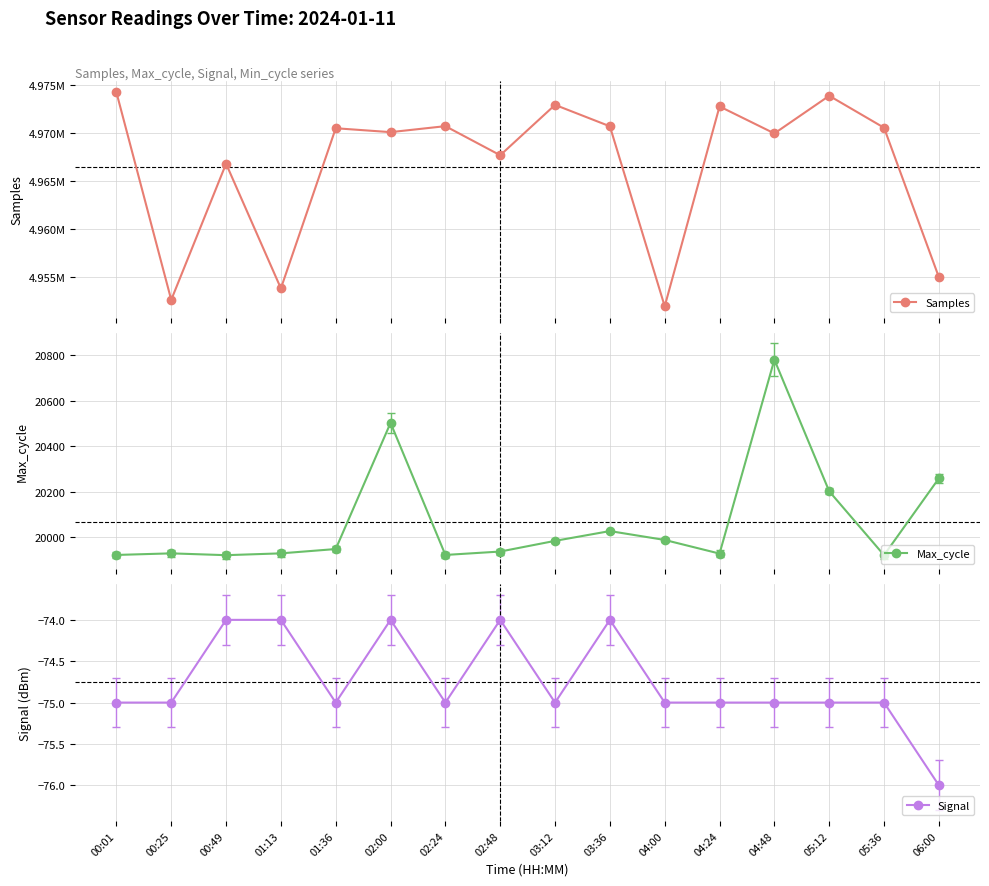

Reading right to left, transcribe all the data shown in this chart.

Samples: 06:00=4954952	05:36=4970514	05:12=4973843	04:48=4969921	04:24=4972733	04:00=4951922	03:36=4970665	03:12=4972895	02:48=4967649	02:24=4970680	02:00=4970056	01:36=4970462	01:13=4953785	00:49=4966767	00:25=4952587	00:01=4974206
Max_cycle: 06:00=20259	05:36=19921	05:12=20202	04:48=20781	04:24=19928	04:00=19988	03:36=20027	03:12=19984	02:48=19937	02:24=19922	02:00=20503	01:36=19948	01:13=19929	00:49=19921	00:25=19929	00:01=19922
Signal: 06:00=-76	05:36=-75	05:12=-75	04:48=-75	04:24=-75	04:00=-75	03:36=-74	03:12=-75	02:48=-74	02:24=-75	02:00=-74	01:36=-75	01:13=-74	00:49=-74	00:25=-75	00:01=-75